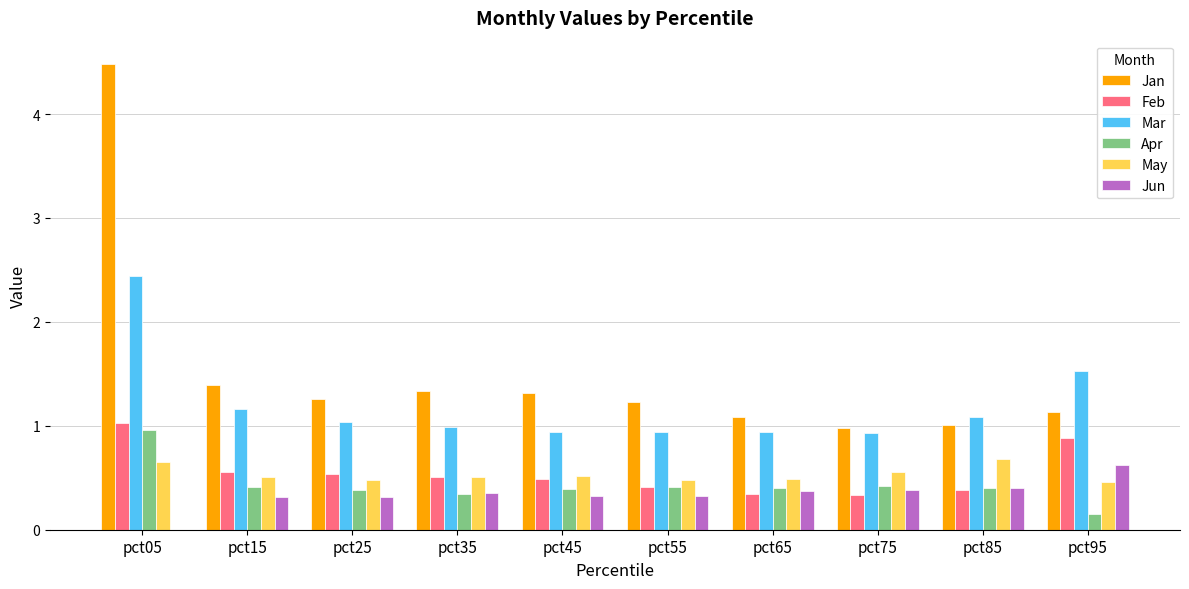

Where does the Jan series first go above 1?

pct05